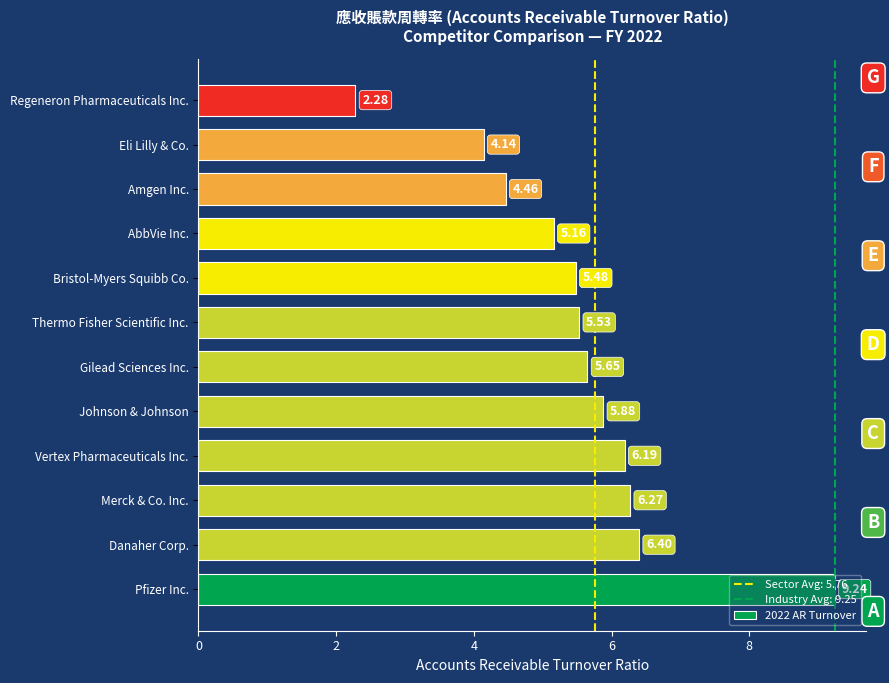

Which label corresponds to the smallest value in the chart?

Regeneron Pharmaceuticals Inc.